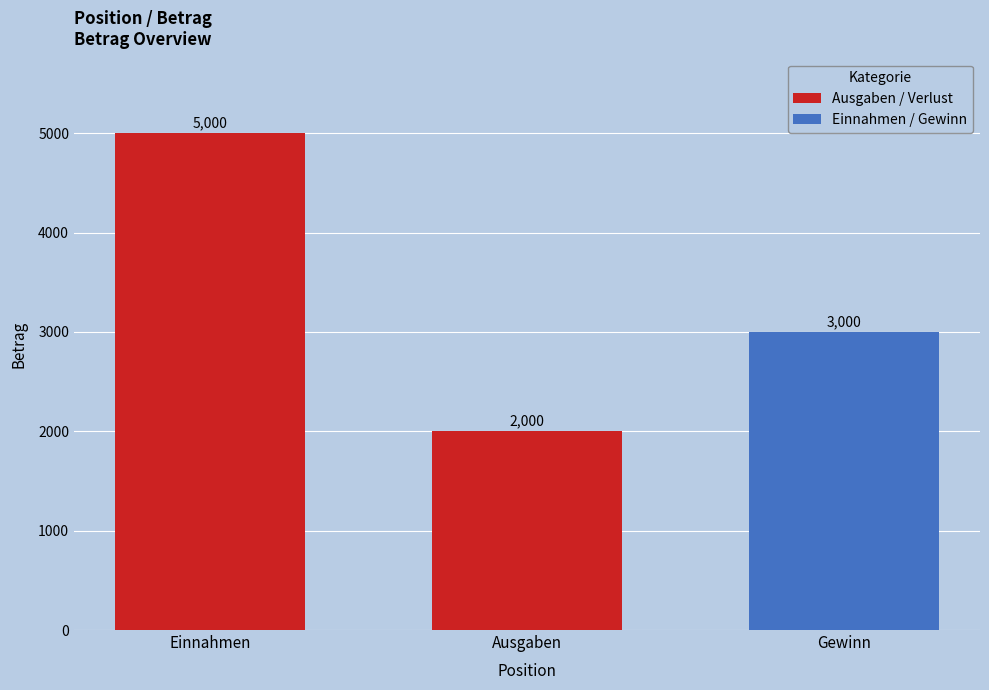

What is the approximate value at Ausgaben, to the nearest 100?

2000